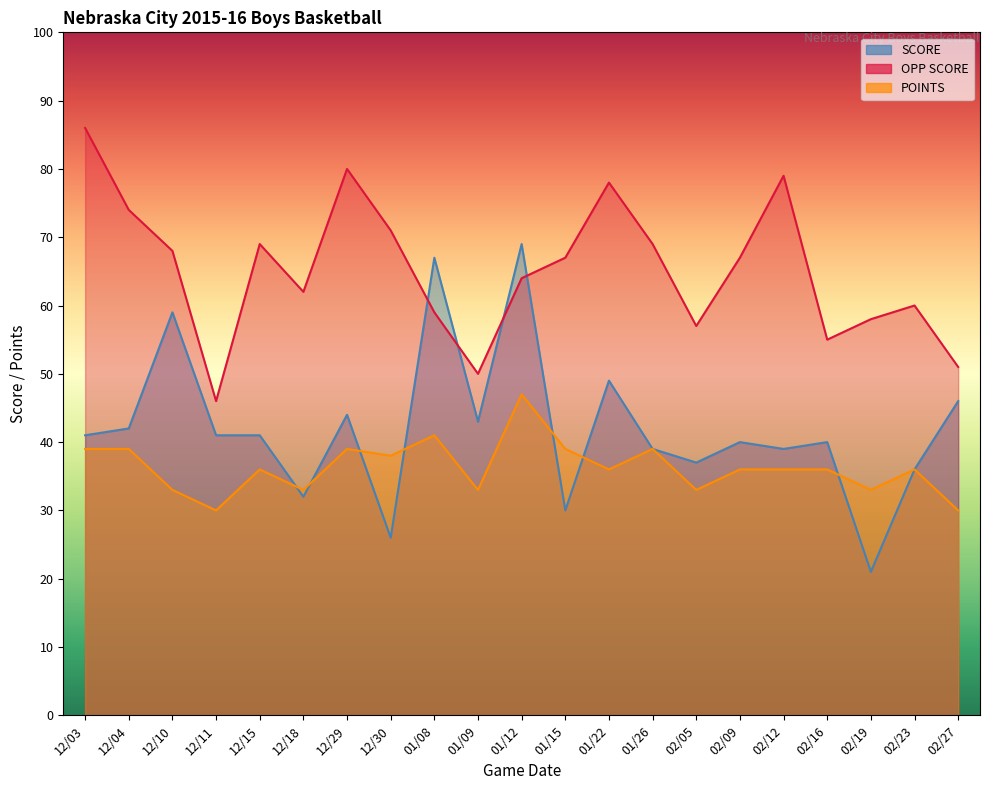

What is the highest value of the POINTS series?

47